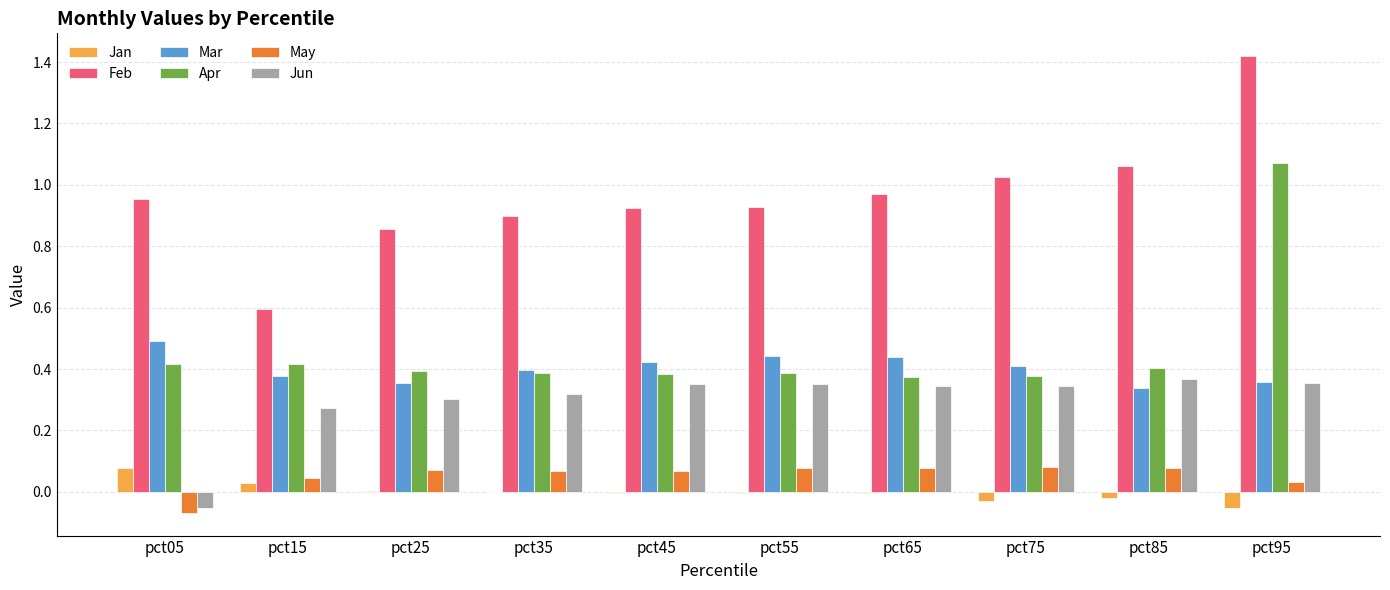

Which category has the highest value in the Jan series?

pct05